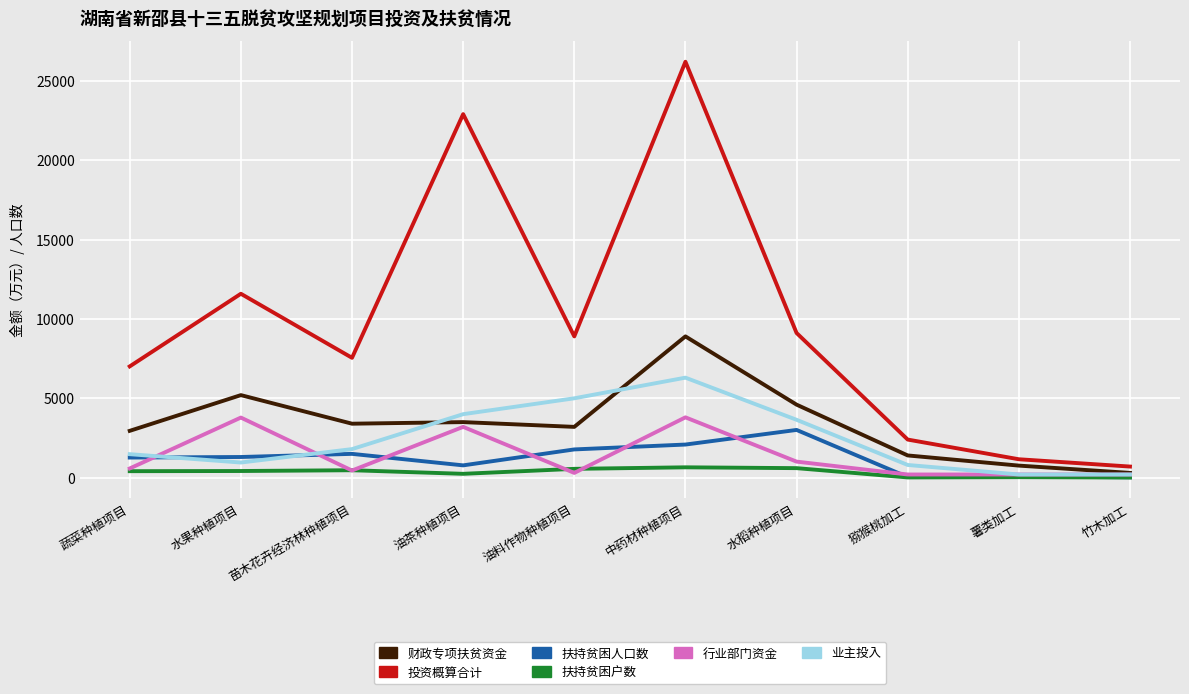

True or false: 扶持贫困人口数 and 投资概算合计 intersect in this chart.

False